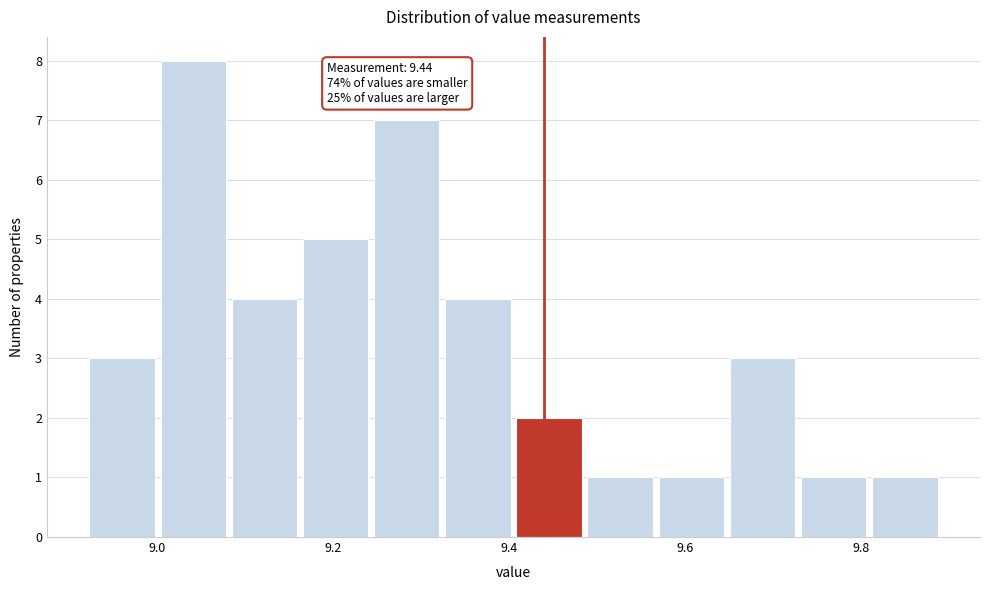

Over which range of the x-axis is the bar tallest?

9.00 to 9.08